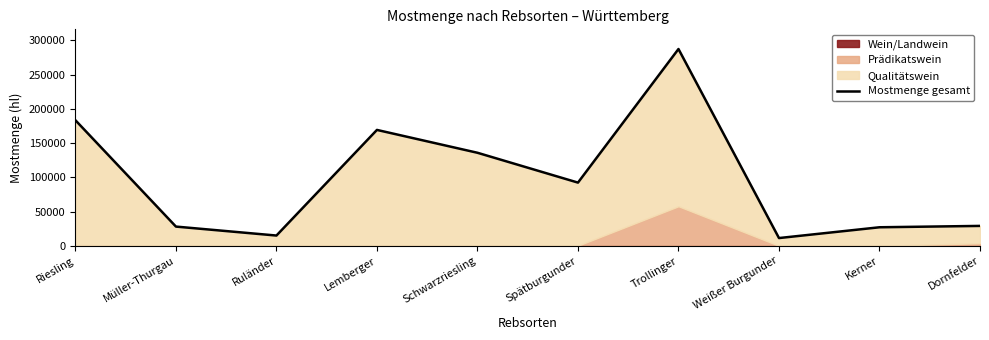

Which label corresponds to the largest value in the chart?

Trollinger